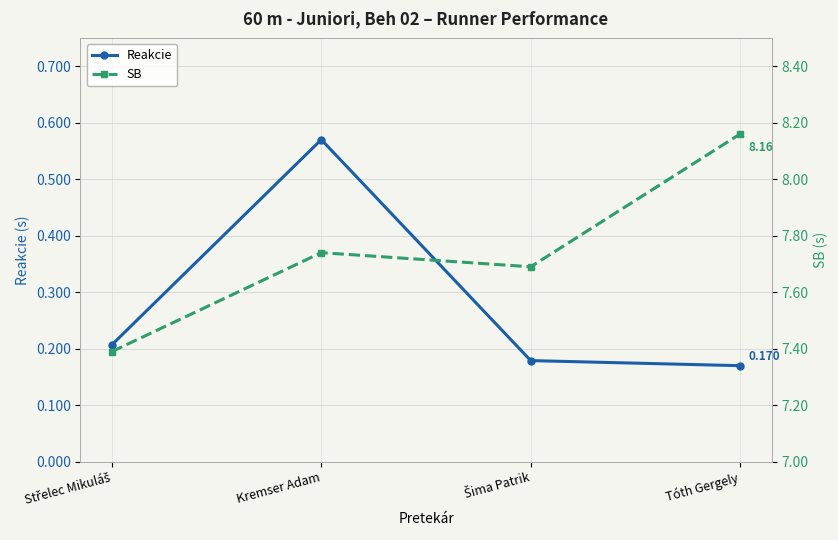

Which category has the highest value in the Reakcie series?

Kremser Adam